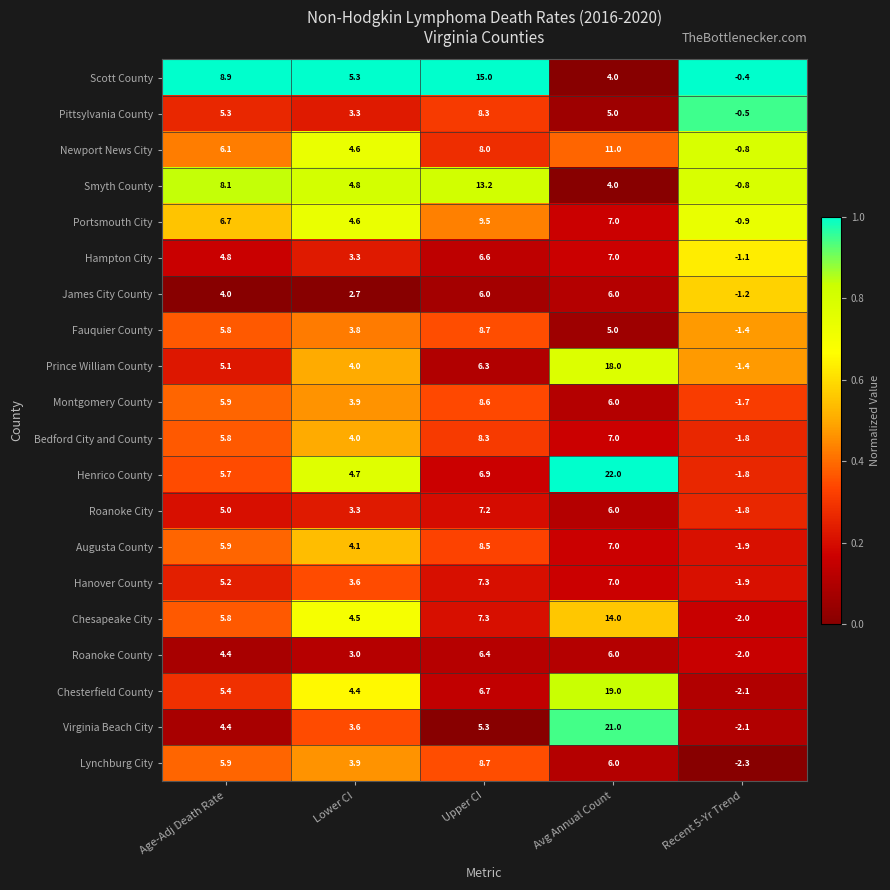

List the labels in order of Prince William County value, largest first.

Avg Annual Count, Upper CI, Age-Adj Death Rate, Lower CI, Recent 5-Yr Trend